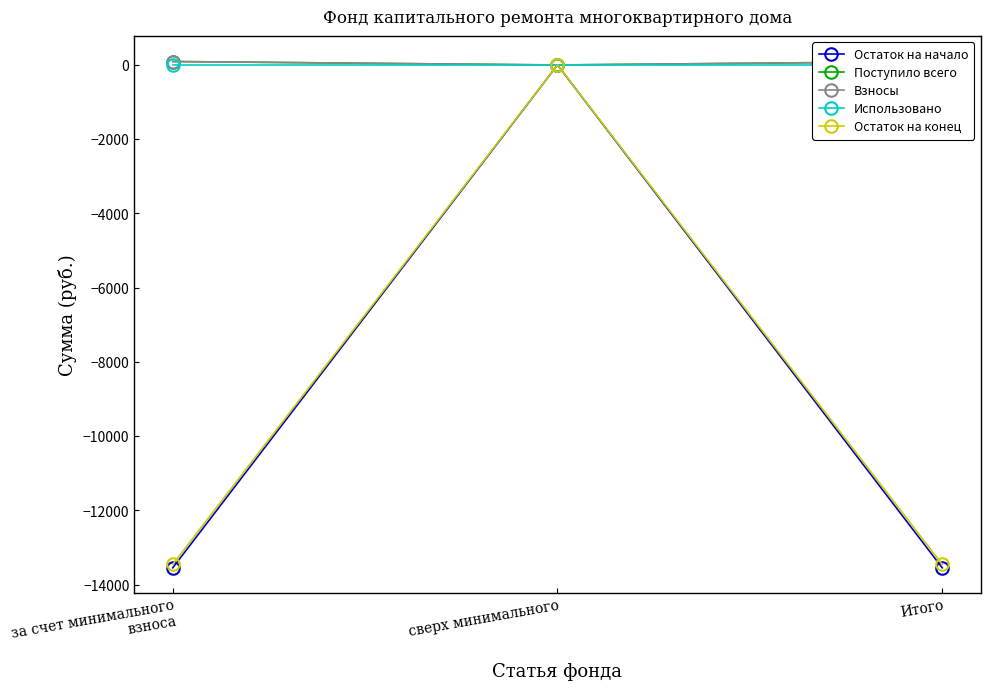

The value of Остаток на конец at сверх минимального is 0.0. True or false?

True